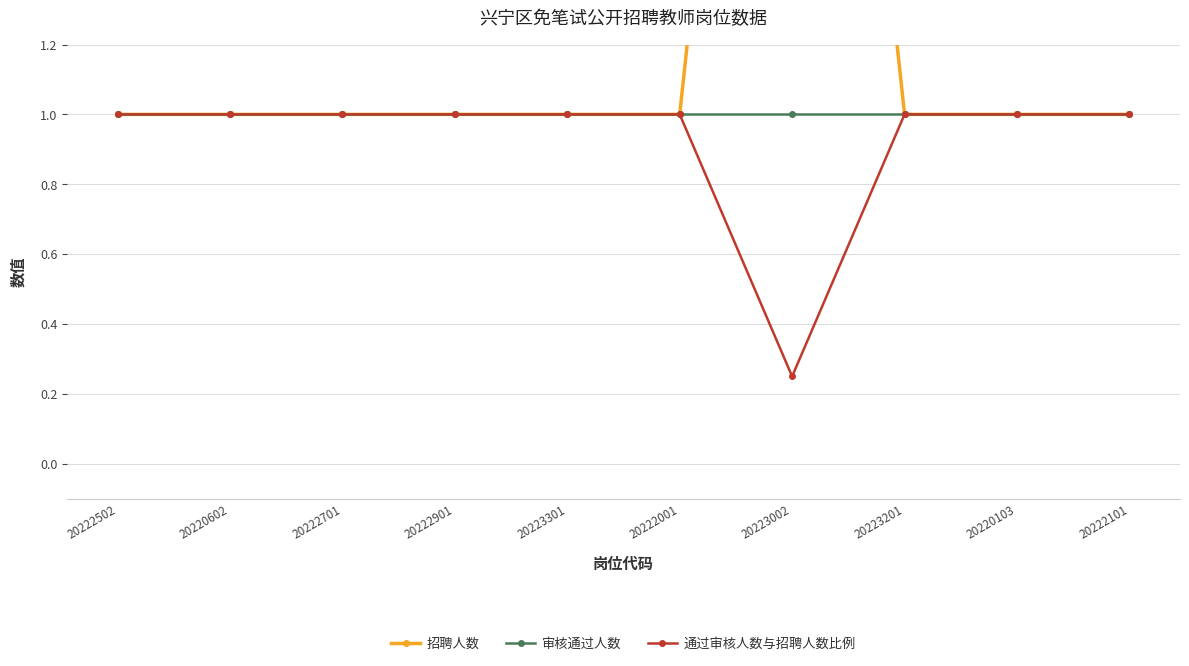

At which category does 招聘人数 reach its first local peak?

20223002